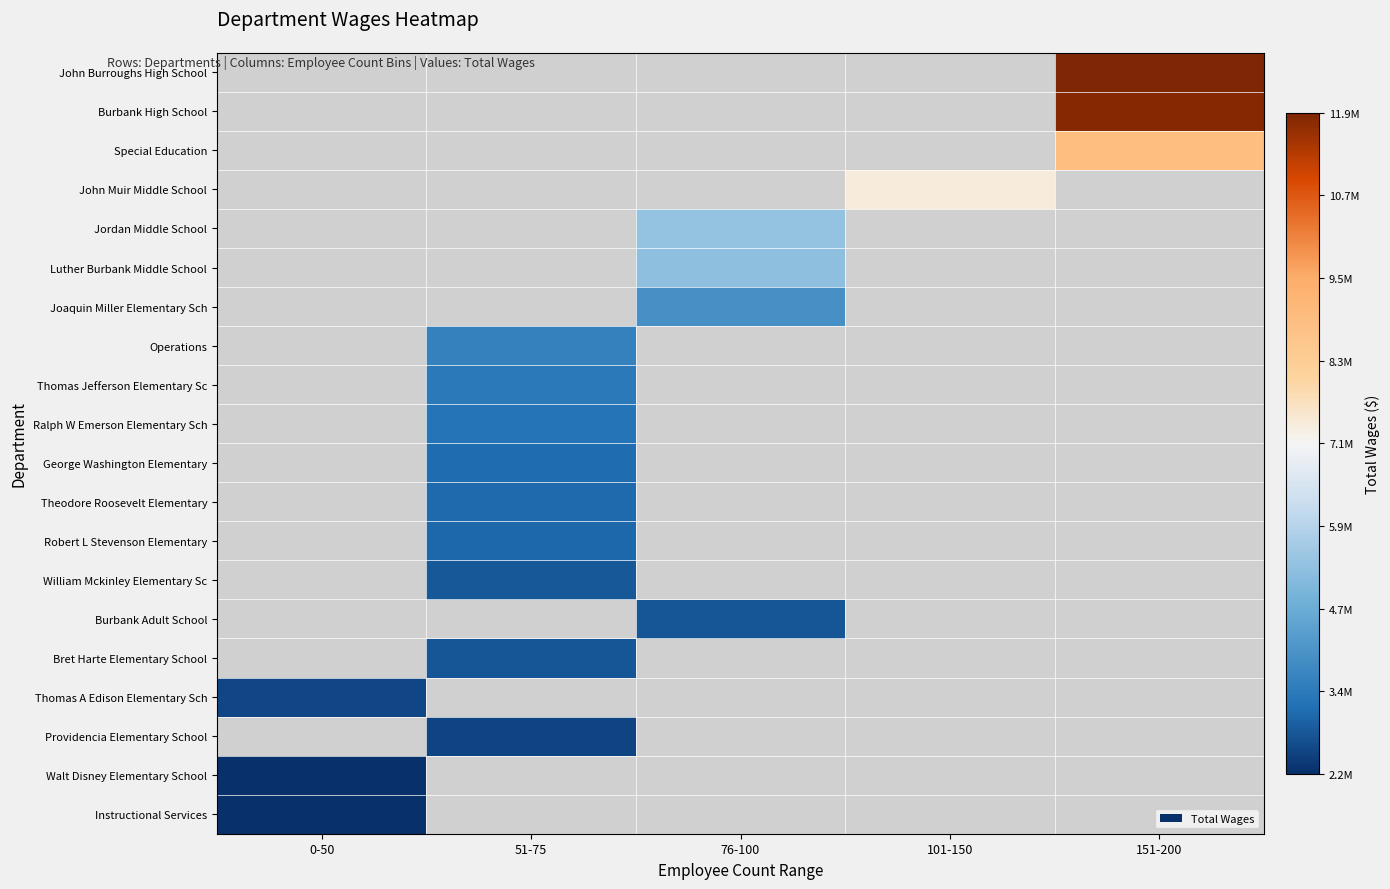

True or false: Instructional Services has a value of 1332728.4 at 0-50.

False